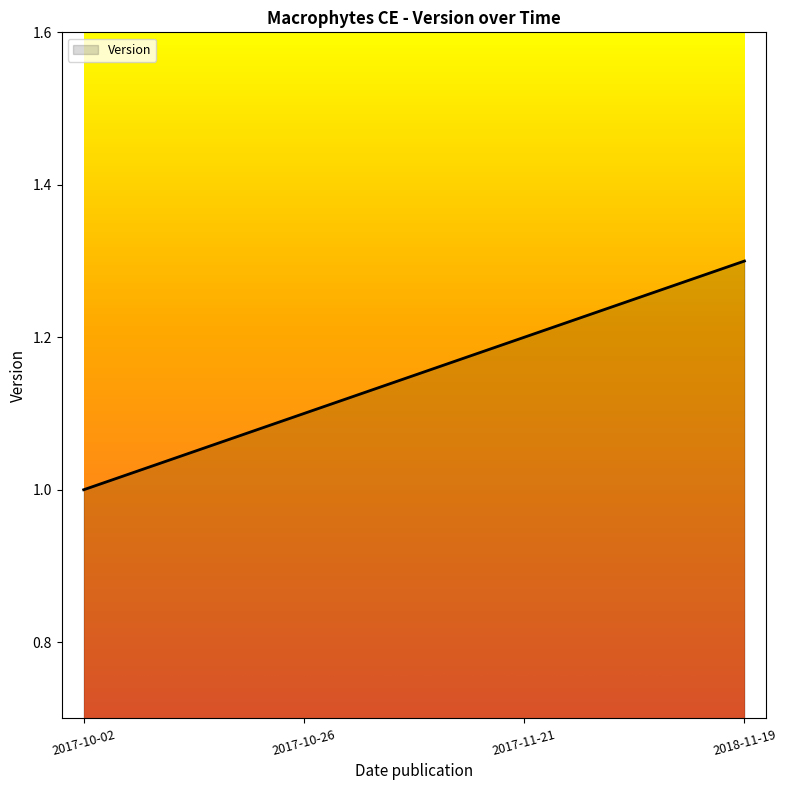

The value at 2017-10-26 is 1.9. True or false?

False